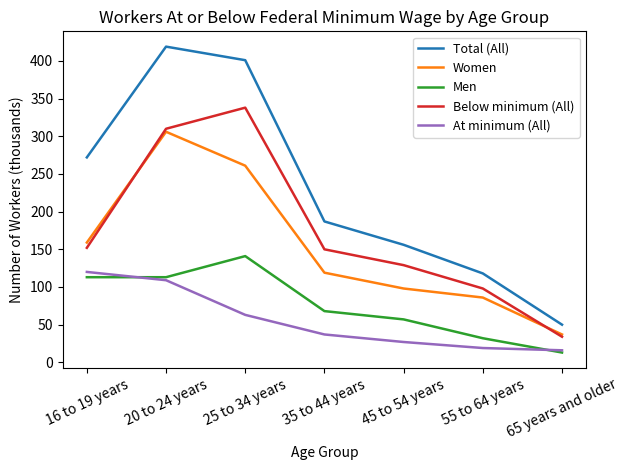

What is the difference between the highest and lowest values at 45 to 54 years?

129